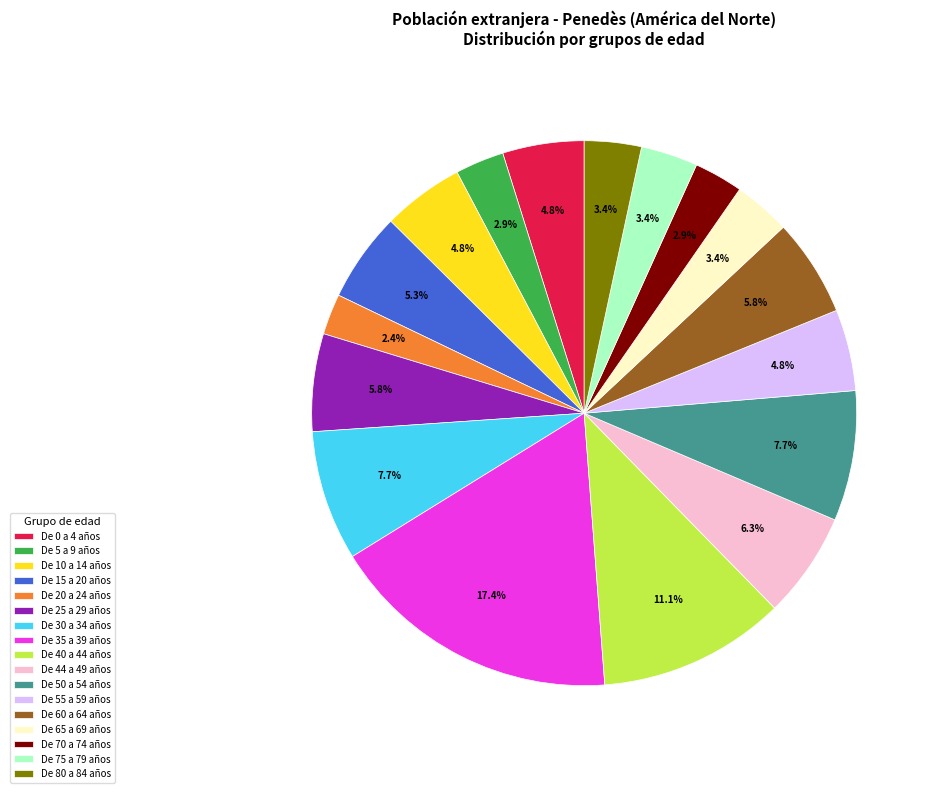

How many slices are in this pie chart?

17